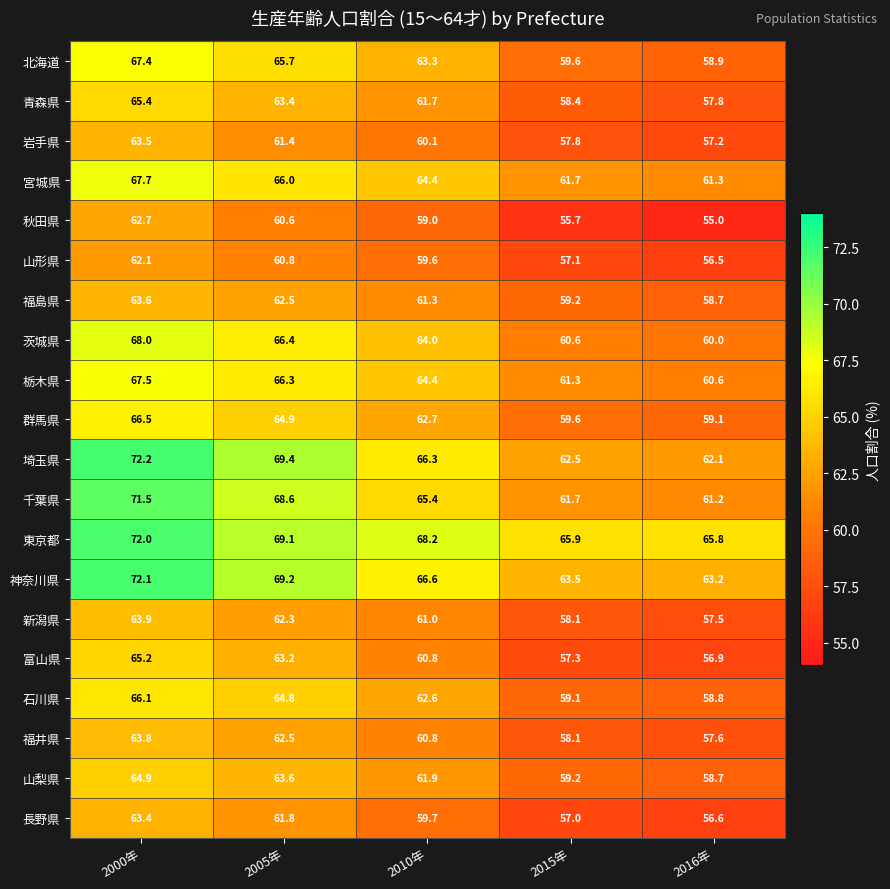

What is the sum of all 福井県 values?

302.8